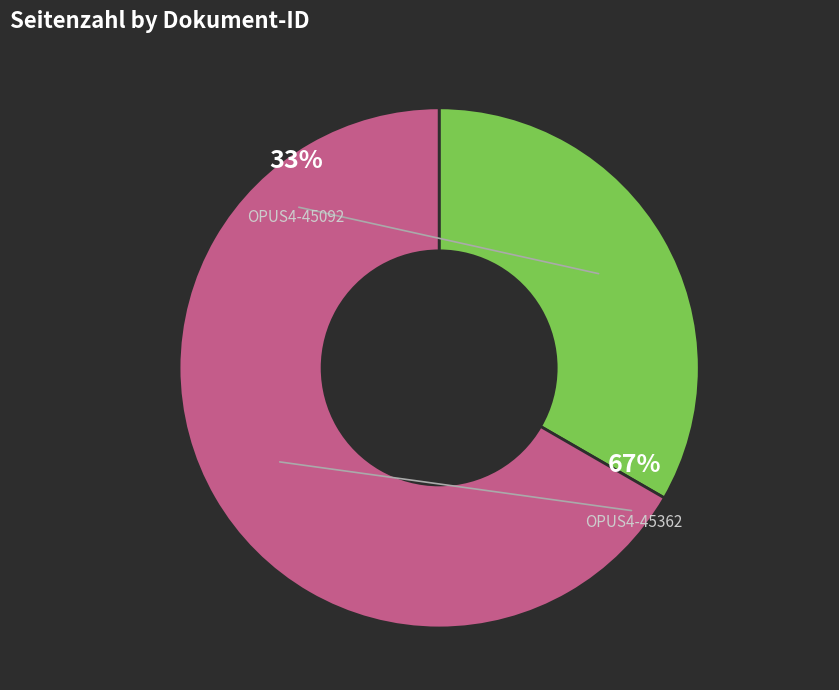

Does any single category account for the majority?

Yes